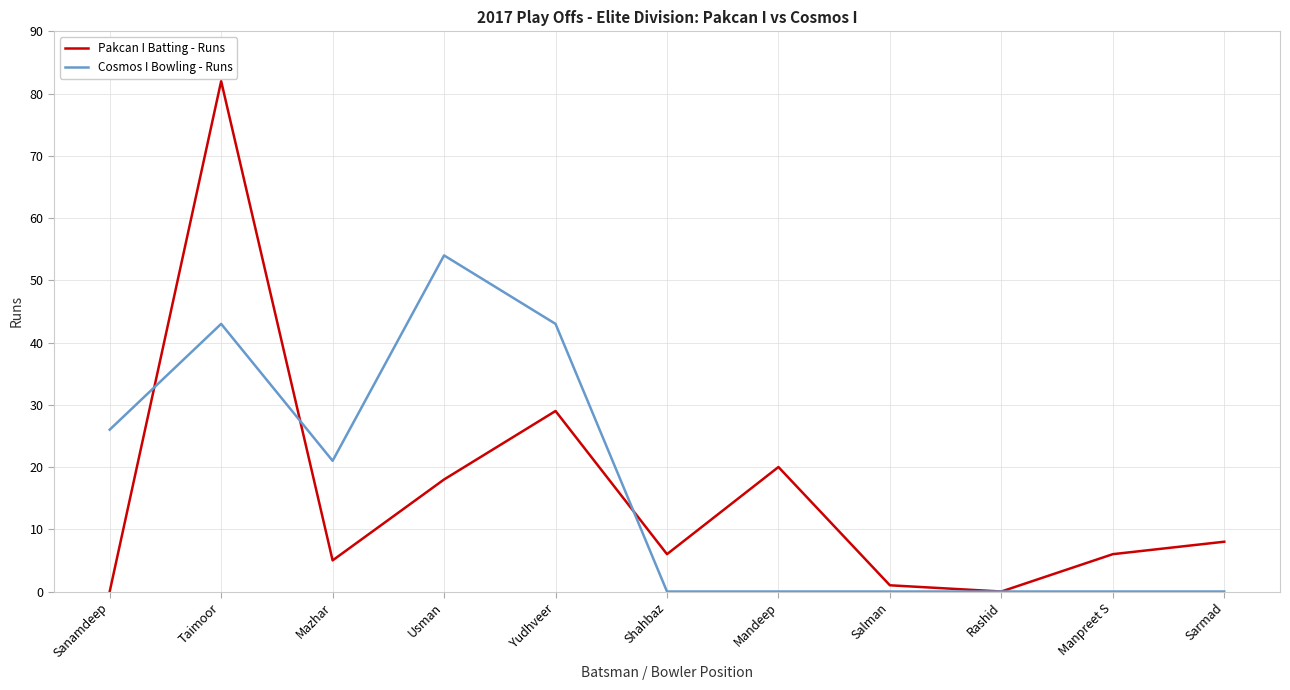

Reading left to right, list all the values displayed in this chart.

Pakcan I Batting - Runs: 0	82	5	18	29	6	20	1	0	6	8
Cosmos I Bowling - Runs: 26	43	21	54	43	0	0	0	0	0	0